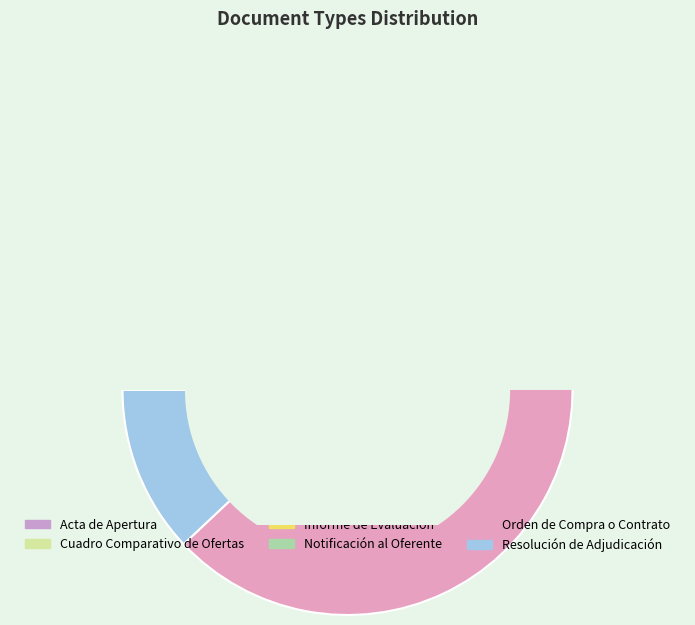

Rank the categories by value from lowest to highest.

Acta de Apertura, Informe de Evaluación, Resolución de Adjudicación, Cuadro Comparativo de Ofertas, Notificación al Oferente, Orden de Compra o Contrato